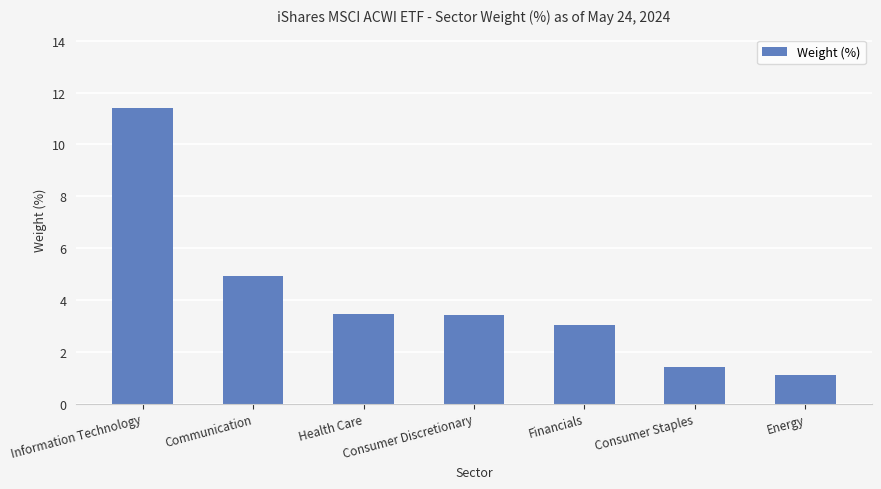

True or false: the data shows 0.9 at Consumer Staples.

False